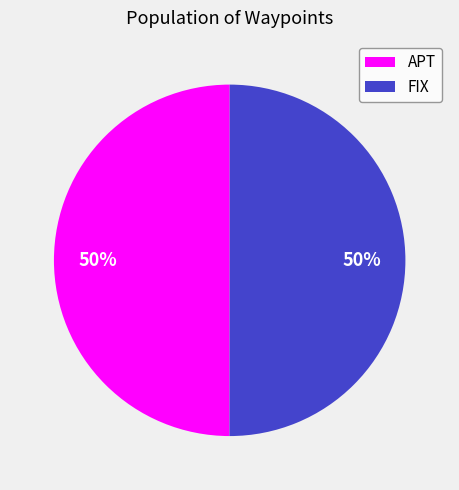

Do FIX and APT together represent more than half of the pie?

Yes